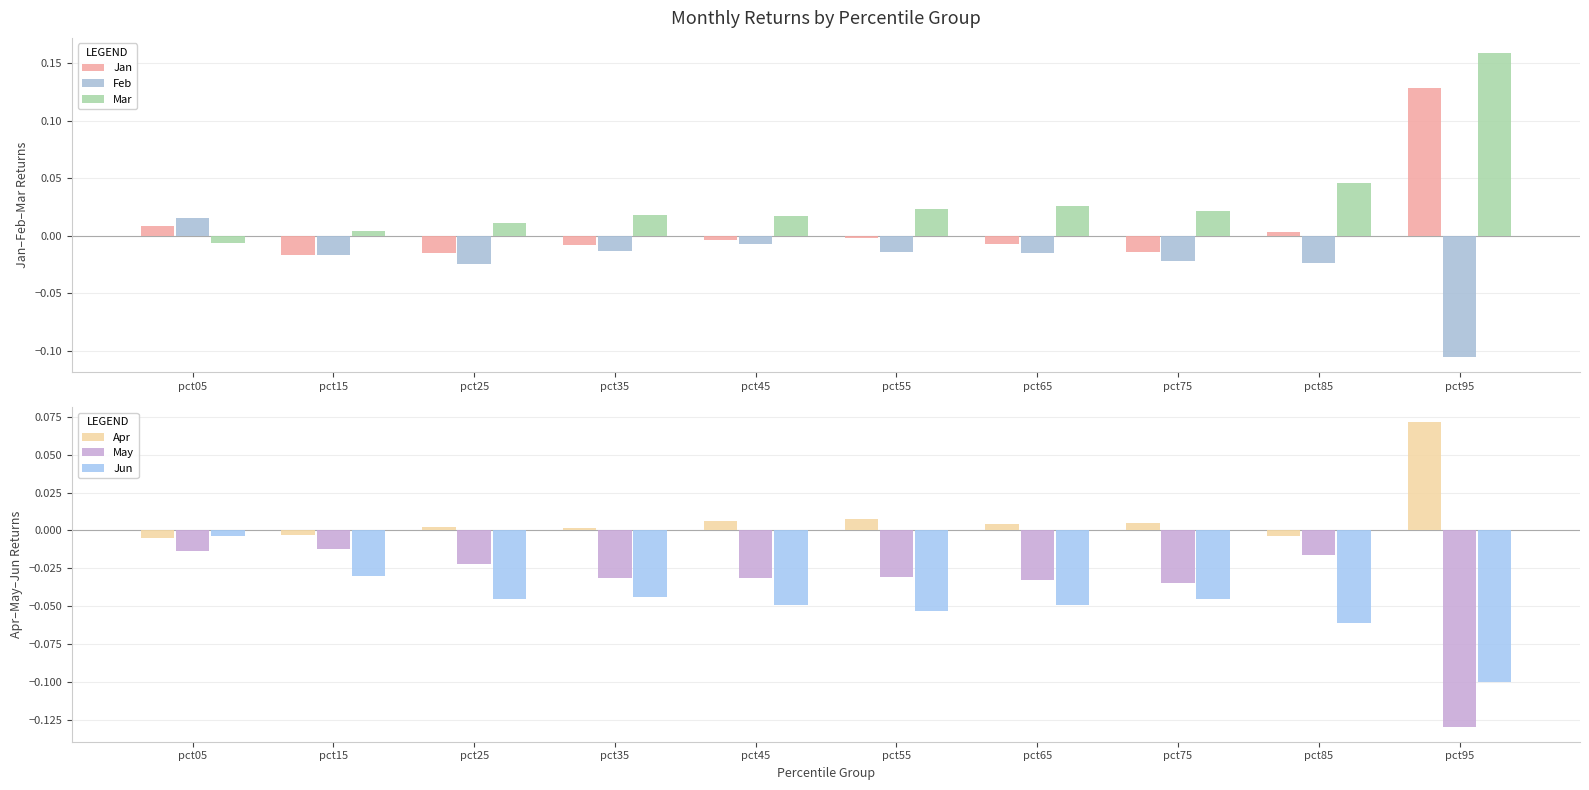

Reading left to right, extract all data points from this chart.

Jan: 0.0	-0.0	-0.0	-0.0	-0.0	-0.0	-0.0	-0.0	0.0	0.1
Feb: 0.0	-0.0	-0.0	-0.0	-0.0	-0.0	-0.0	-0.0	-0.0	-0.1
Mar: -0.0	0.0	0.0	0.0	0.0	0.0	0.0	0.0	0.0	0.2
Apr: -0.0	-0.0	0.0	0.0	0.0	0.0	0.0	0.0	-0.0	0.1
May: -0.0	-0.0	-0.0	-0.0	-0.0	-0.0	-0.0	-0.0	-0.0	-0.1
Jun: -0.0	-0.0	-0.0	-0.0	-0.0	-0.1	-0.0	-0.0	-0.1	-0.1